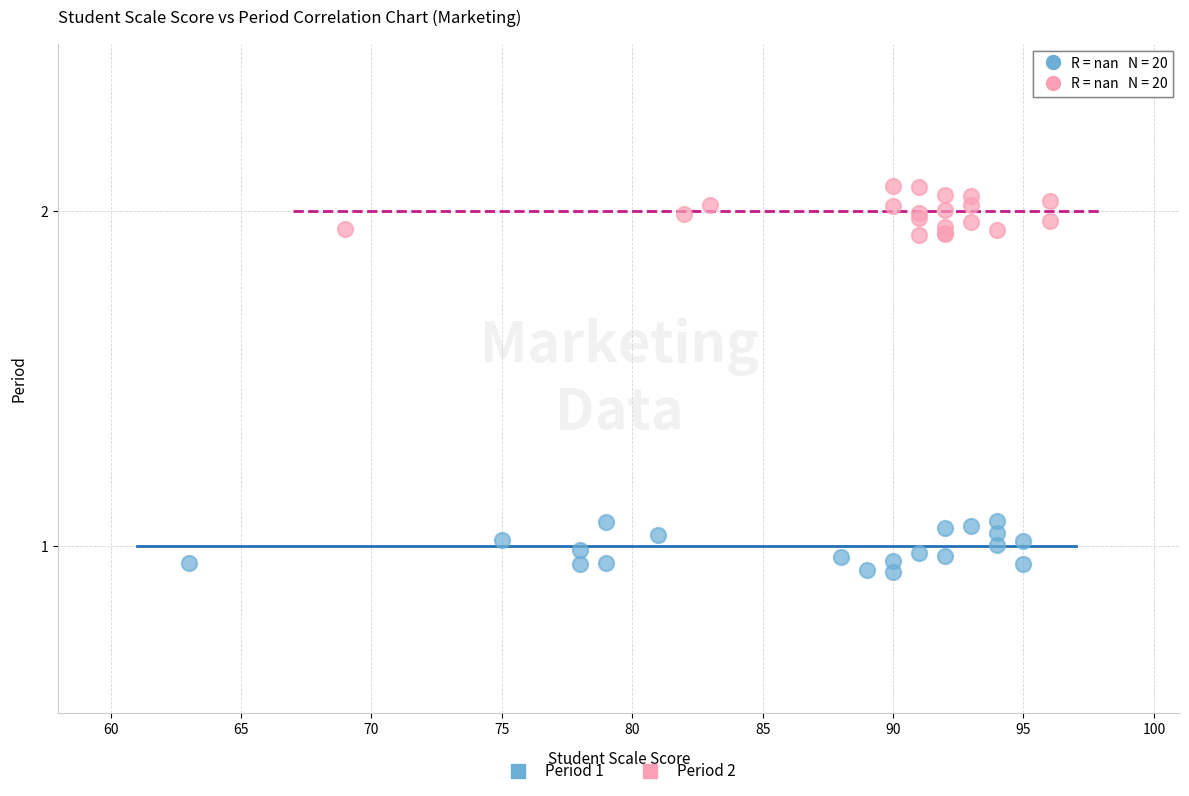

Which series reaches the minimum Y coordinate?

Period 1